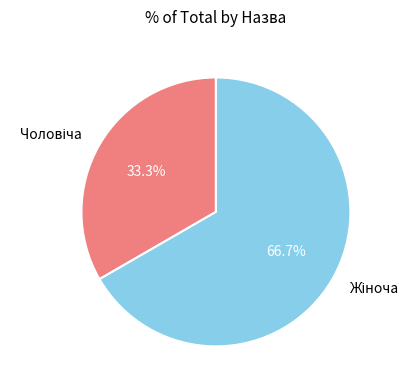

Which slice is the smallest?

Чоловіча